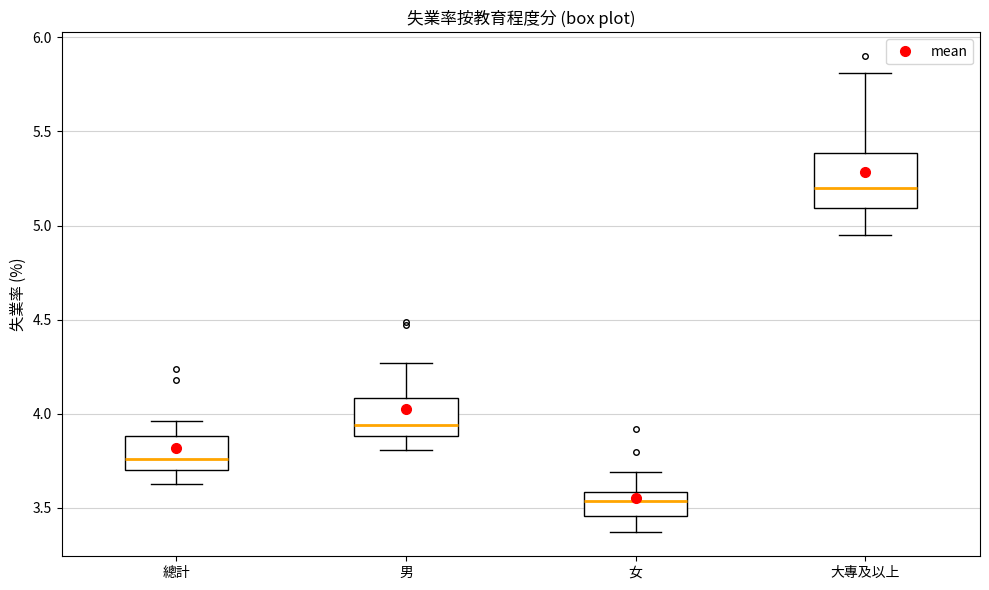

Where does the upper whisker of the box for 大專及以上 end on the y-axis? The values are not printed on the chart, so give them approximately, as read against the axis.

5.80